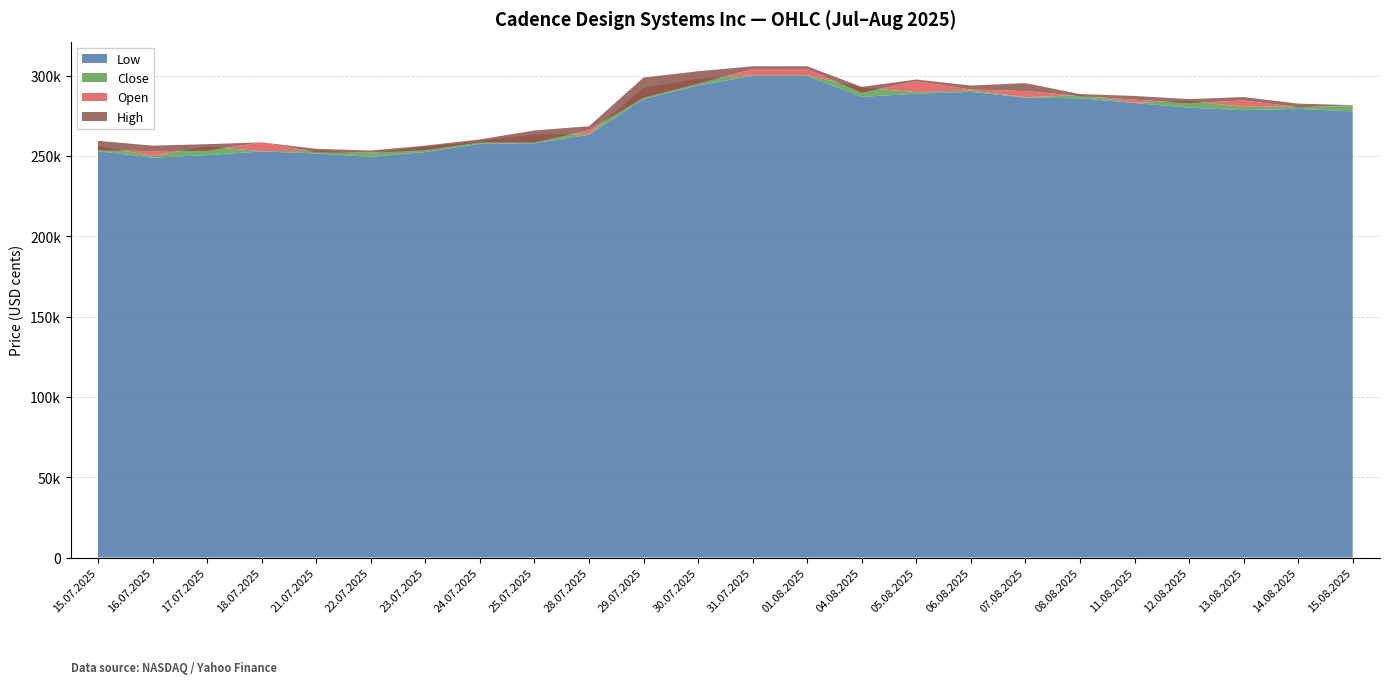

Which series has the largest total across all categories?

High